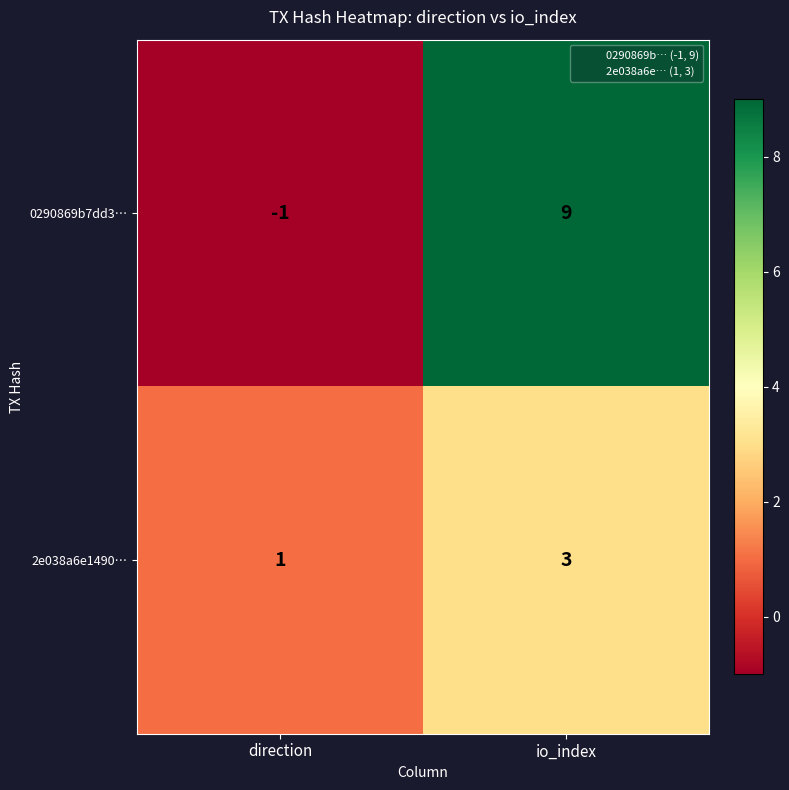

What is the sum of the 2e038a6e1490… values at direction and io_index?

4